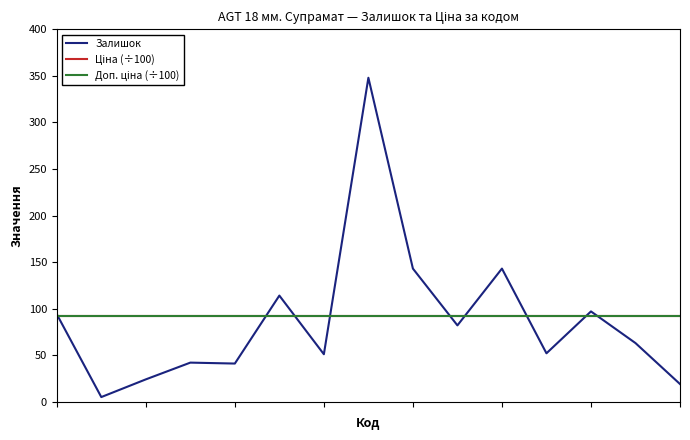

Reading right to left, transcribe all the data shown in this chart.

Залишок: 14=19.0	13=63.0	12=97.0	11=52.0	10=143.0	9=82.0	8=143.0	7=348.0	6=51.0	5=114.0	4=41.0	3=42.0	2=24.0	1=5.0	0=94.0
Ціна (÷100): 14=92.3	13=92.3	12=92.3	11=92.3	10=92.3	9=92.3	8=92.3	7=92.3	6=92.3	5=92.3	4=92.3	3=92.3	2=92.3	1=92.3	0=92.3
Доп. ціна (÷100): 14=92.3	13=92.3	12=92.3	11=92.3	10=92.3	9=92.3	8=92.3	7=92.3	6=92.3	5=92.3	4=92.3	3=92.3	2=92.3	1=92.3	0=92.3